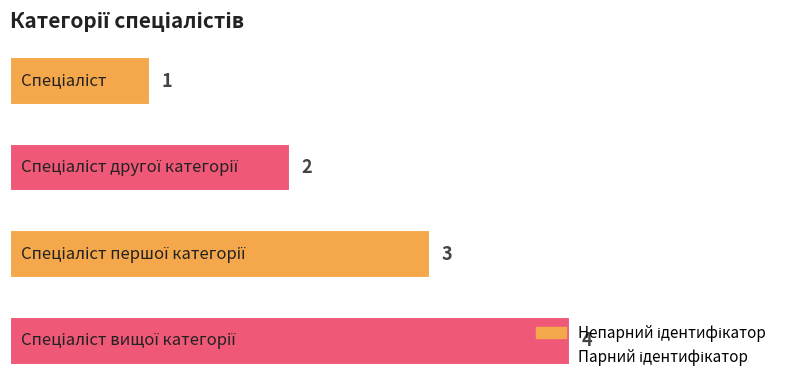

How many values are below 3?

2